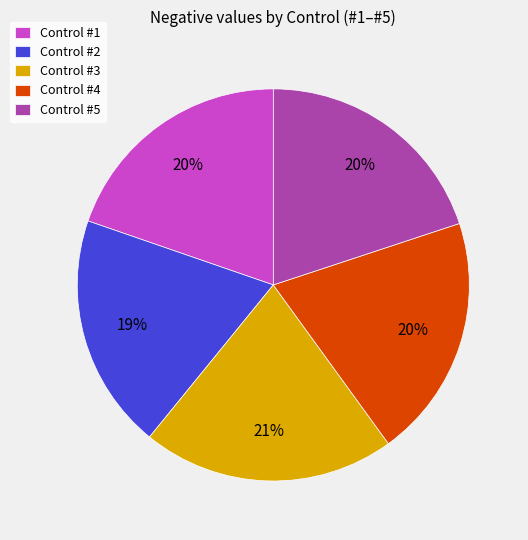

Do Control #4 and Control #5 together represent more than half of the pie?

No